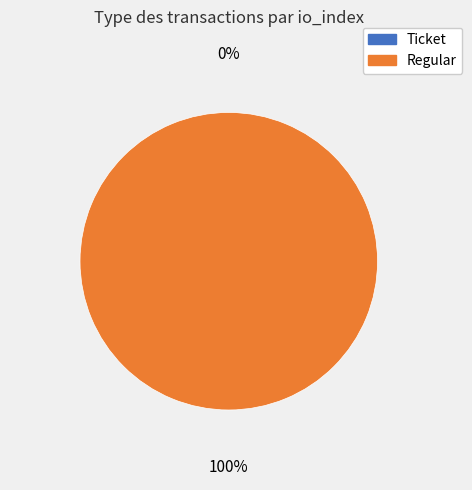

How many segments does this pie chart have?

2